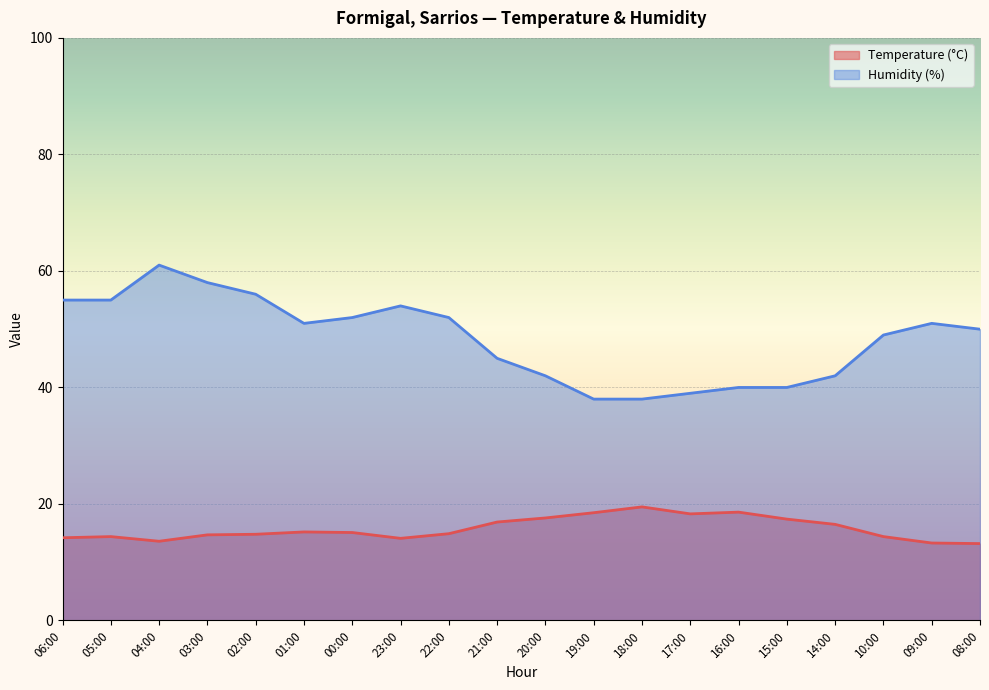

Reading left to right, list all the values displayed in this chart.

Temperature (°C): 14.2	14.4	13.6	14.7	14.8	15.2	15.1	14.1	14.9	16.9	17.6	18.5	19.5	18.3	18.6	17.4	16.5	14.4	13.3	13.2
Humidity (%): 55.0	55.0	61.0	58.0	56.0	51.0	52.0	54.0	52.0	45.0	42.0	38.0	38.0	39.0	40.0	40.0	42.0	49.0	51.0	50.0